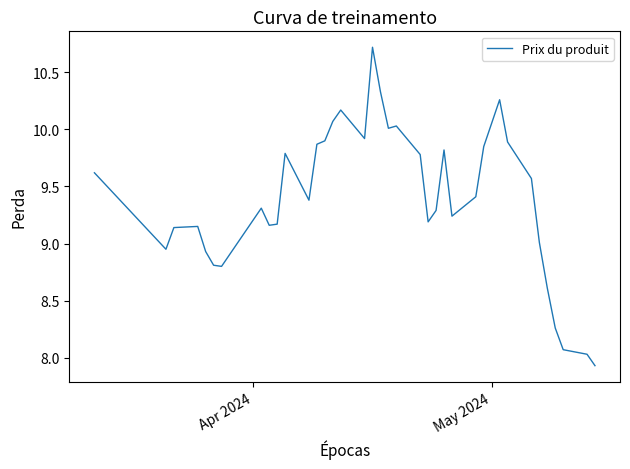

What is the greatest value displayed?

10.7